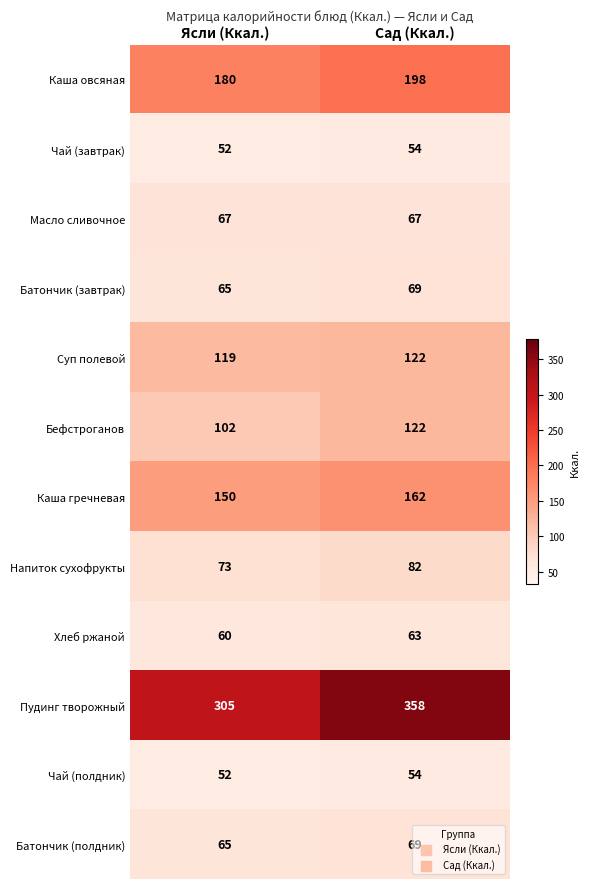

Count the number of data series in this chart.

12